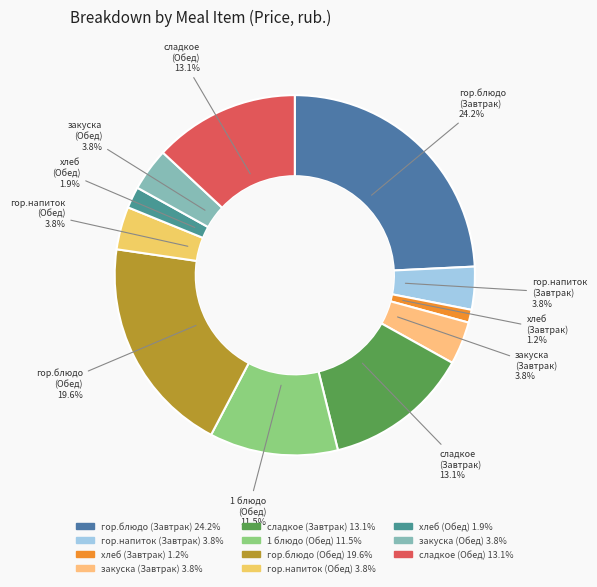

What percentage do сладкое (Обед) and хлеб (Обед) together represent?

15.0%